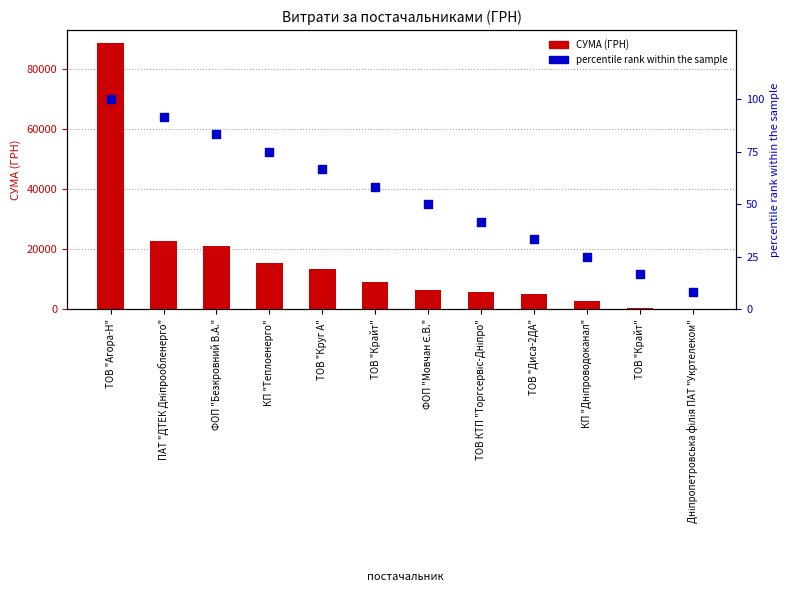

Which series has the largest Y range (max minus min)?

СУМА (ГРН)